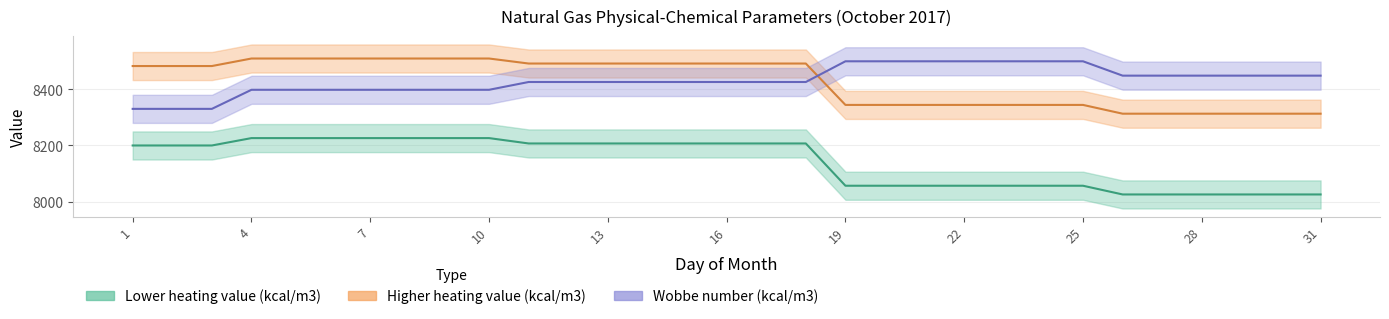

How many lines are shown in the chart?

3